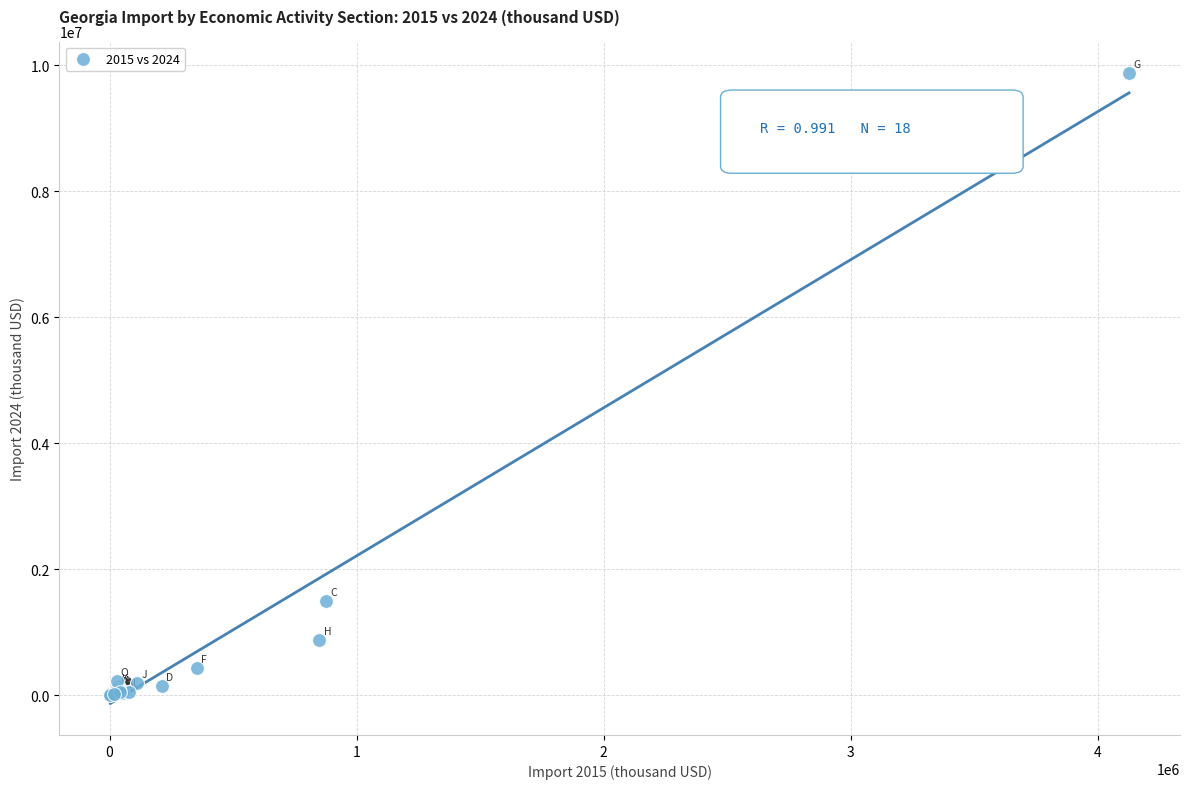

What Y value in the scatter plot is closest to 4940335?

1487048.6